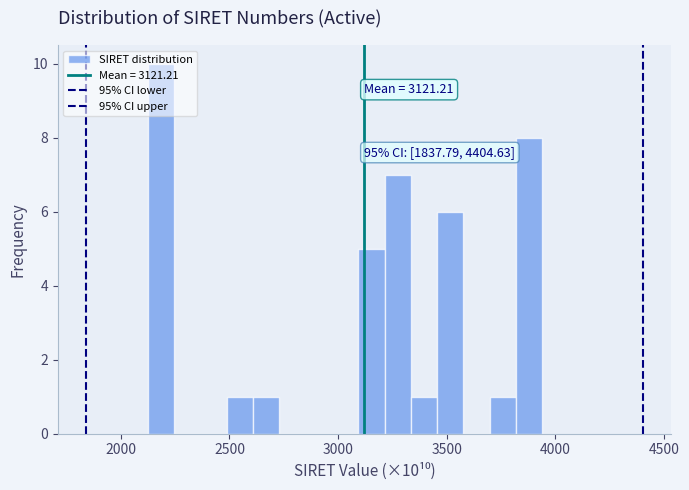

Read against the x-axis, roughly where is the centre of the tallest bar?

2200